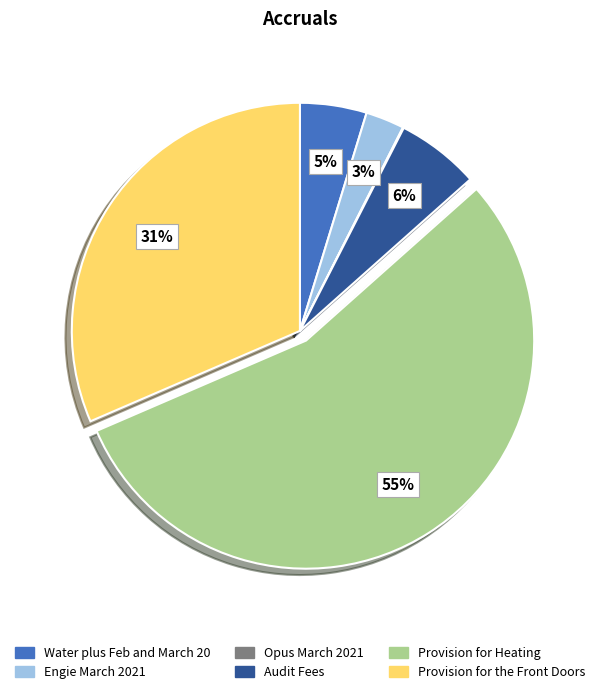

Which has a higher value, Provision for the Front Doors or Audit Fees?

Provision for the Front Doors